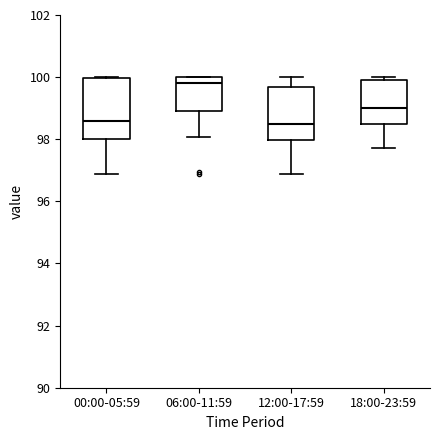

Reading left to right, read every box against the y-axis: the position of its median line, the range the box covers, and the ends of its whiskers. The values are not printed on the chart, so give them approximately, as read against the axis.

00:00-05:59: median 98.6, box 98.0 to 100.0, whiskers 96.8 to 100.0
06:00-11:59: median 99.8, box 99.0 to 100.0, whiskers 98.0 to 100.0
12:00-17:59: median 98.6, box 98.0 to 99.6, whiskers 96.8 to 100.0
18:00-23:59: median 99.0, box 98.6 to 100.0, whiskers 97.8 to 100.0 (just above the box's upper edge)